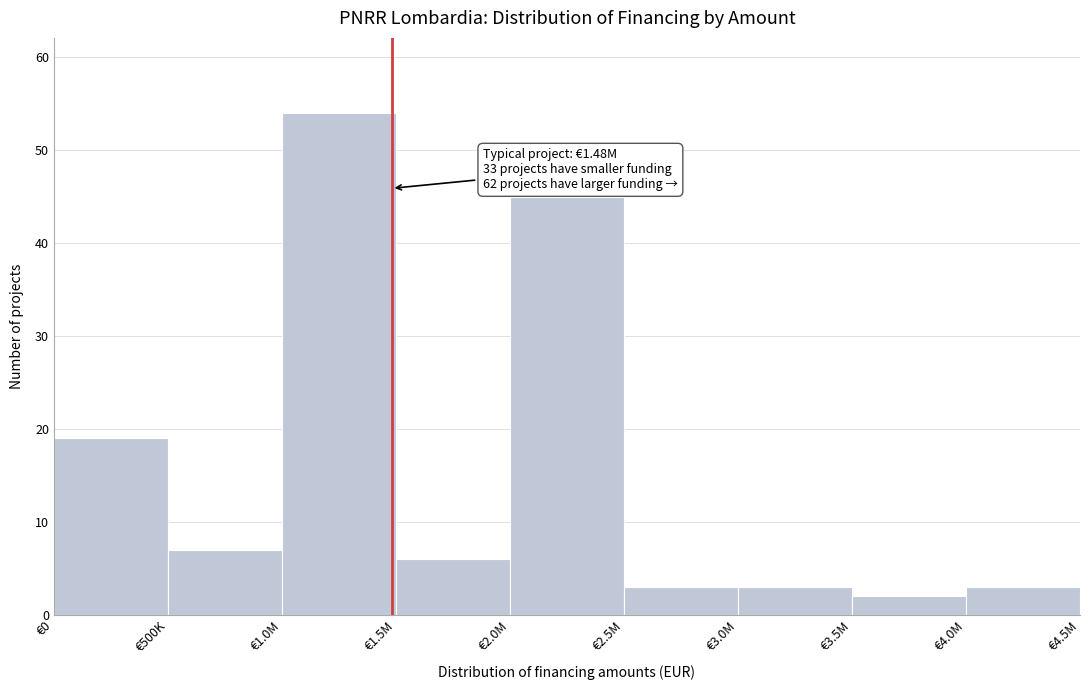

Reading left to right, list all the values displayed in this chart.

€0=19	€500K=7	€1.0M=54	€1.5M=6	€2.0M=45	€2.5M=3	€3.0M=3	€3.5M=2	€4.0M=3